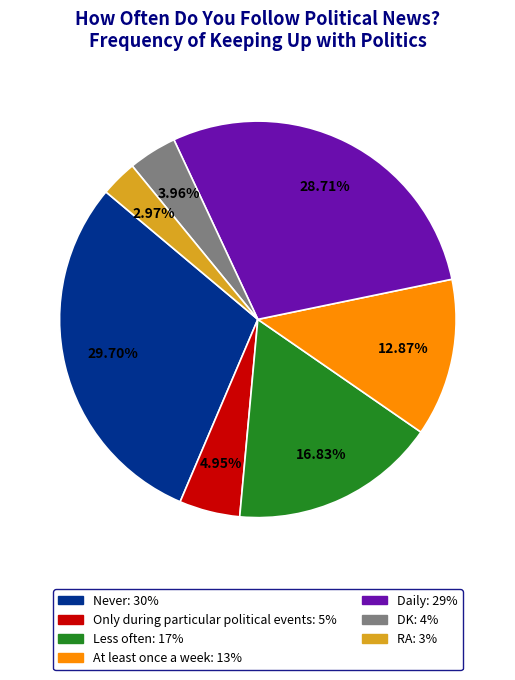

Which category has the smallest portion of the pie?

RA